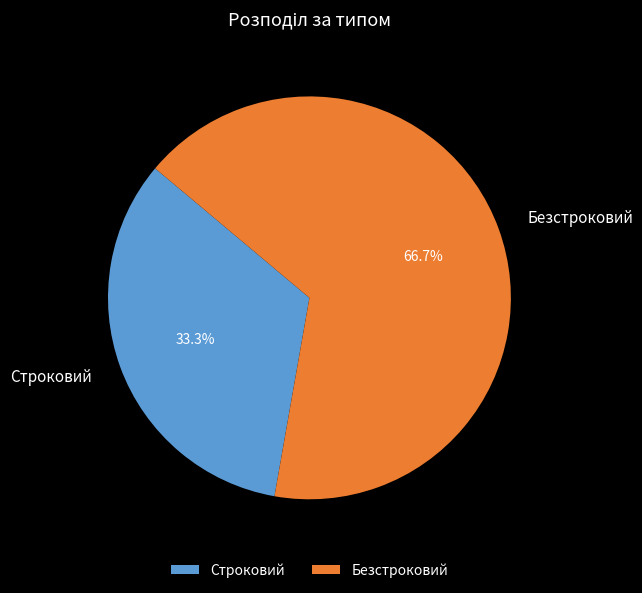

How many slices are in this pie chart?

2